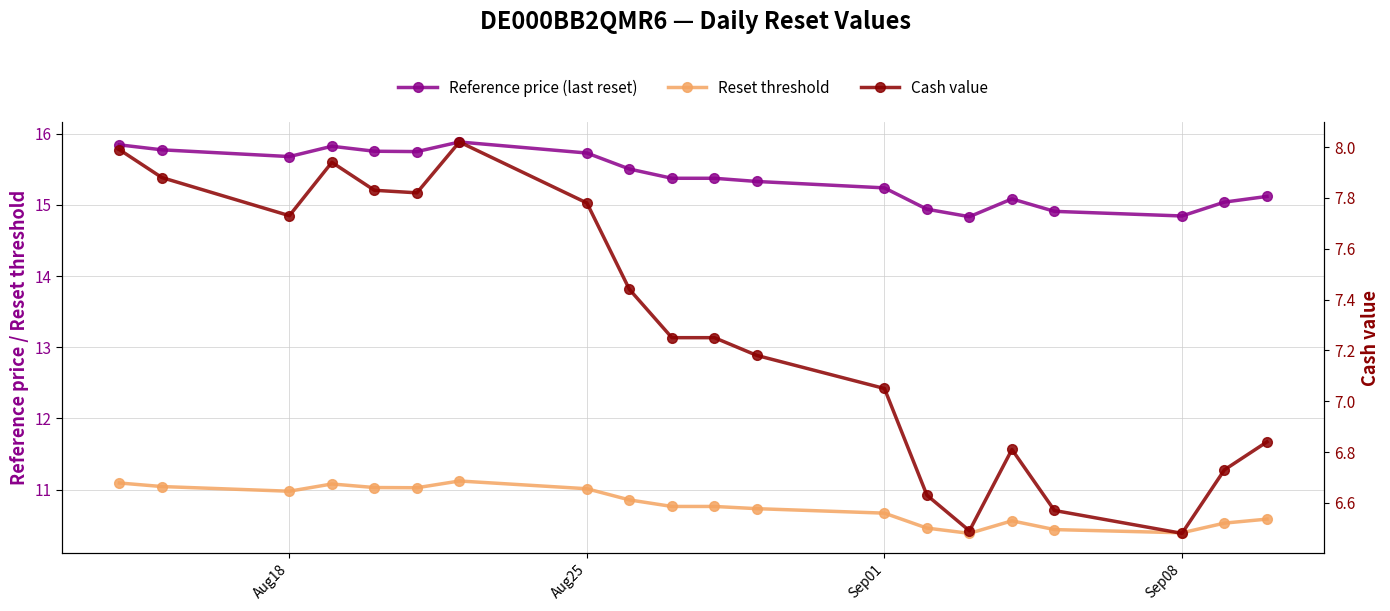

What is the value of the Reset threshold point at the 16th from the left?

10.6